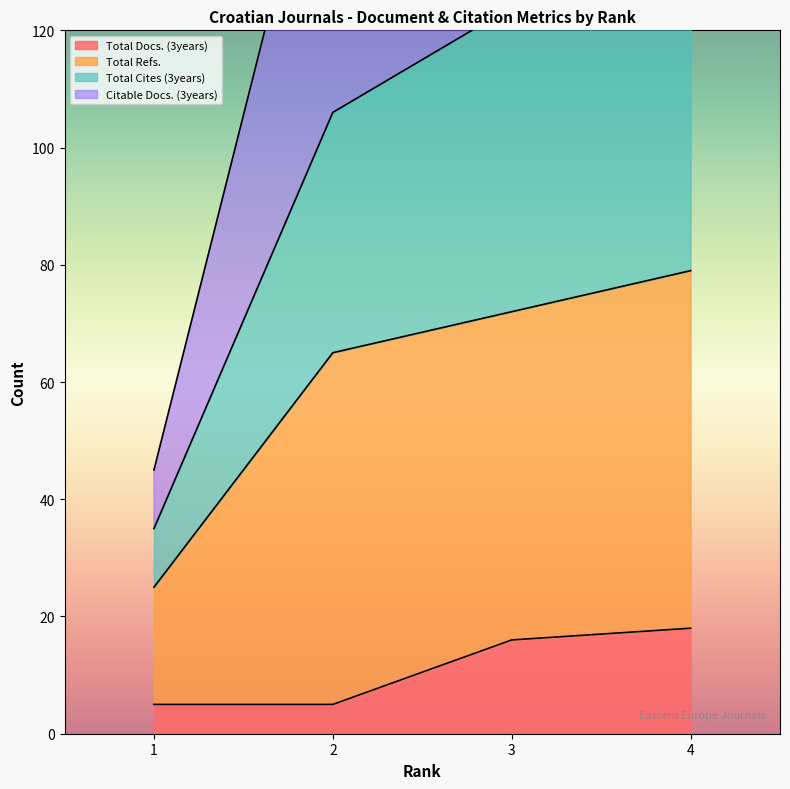

At how many categories does at least one series exceed 84?

3